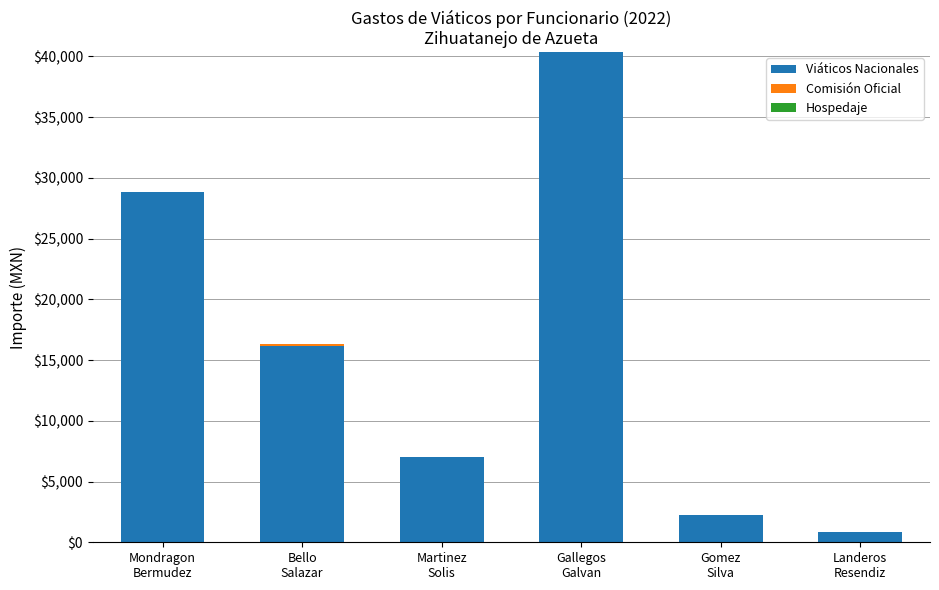

What is the sum of all Viáticos Nacionales values?

95495.4